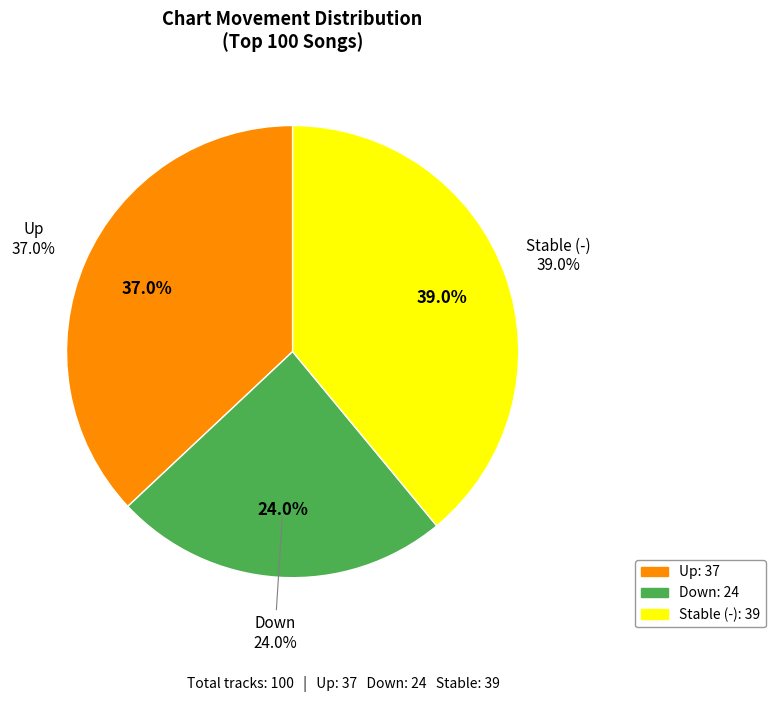

To the nearest percent, what is the difference between the down and up slice percentages?

13%